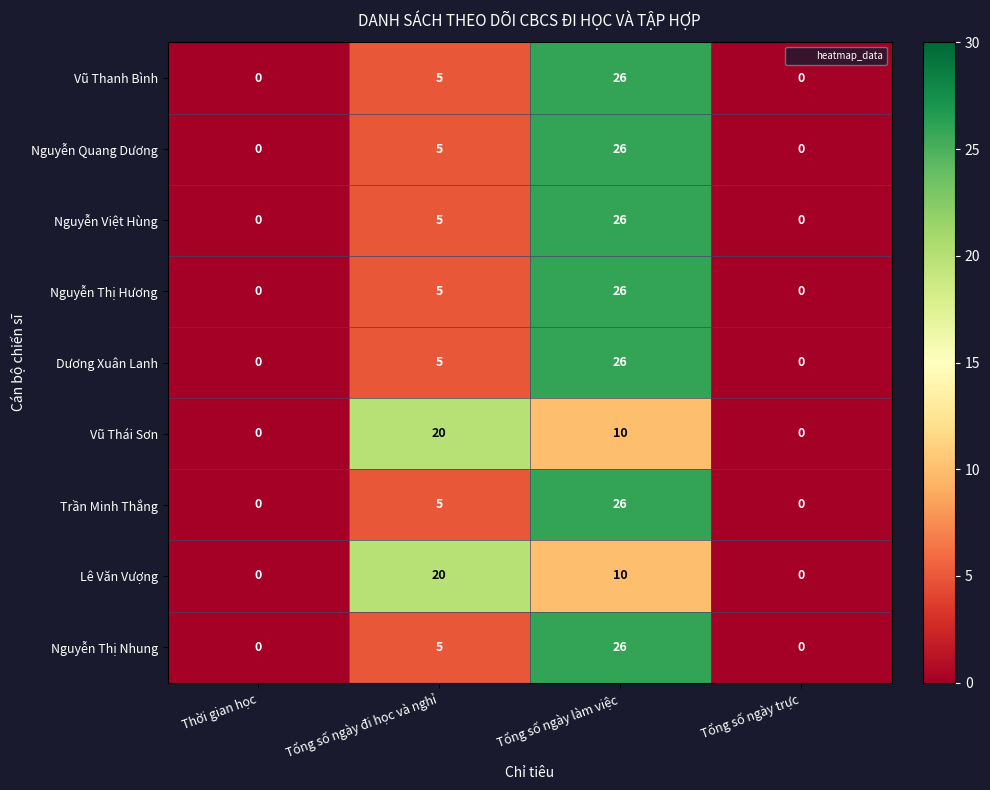

Which category has the highest value across all series?

Tổng số ngày làm việc